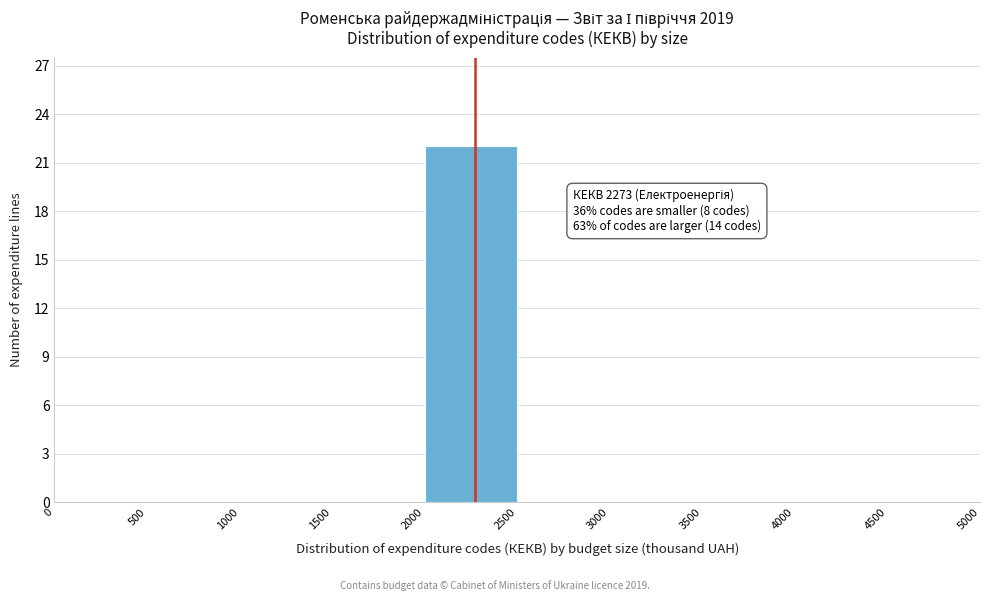

Over which range of the x-axis is the bar tallest?

2000 to 2500